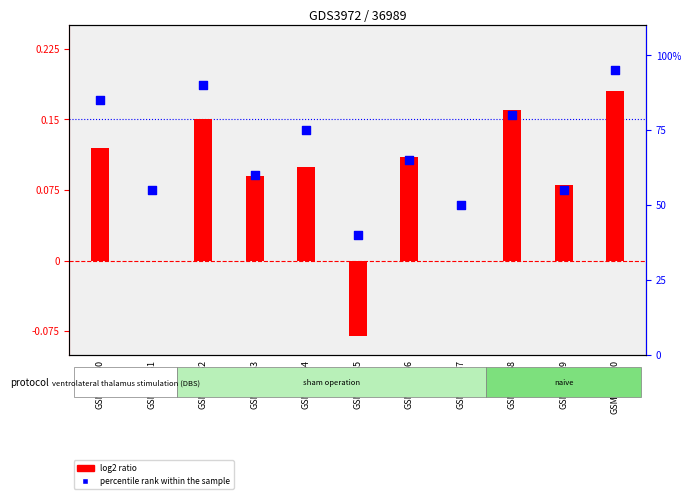

Which series reaches the maximum Y coordinate?

percentile rank within the sample